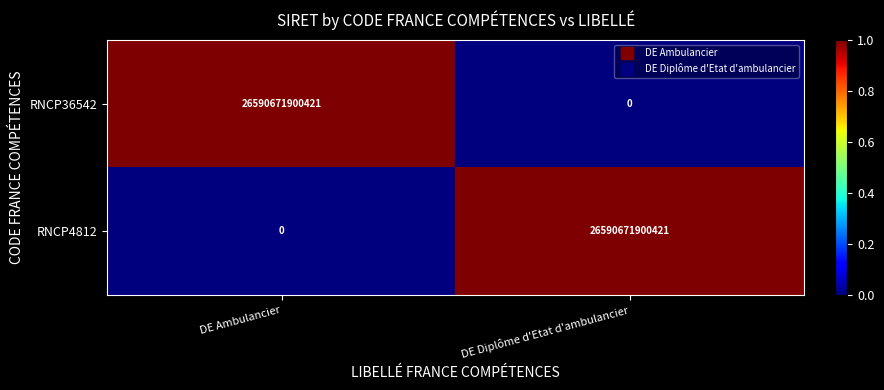

Rank the series at DE Ambulancier from lowest to highest value.

RNCP4812, RNCP36542